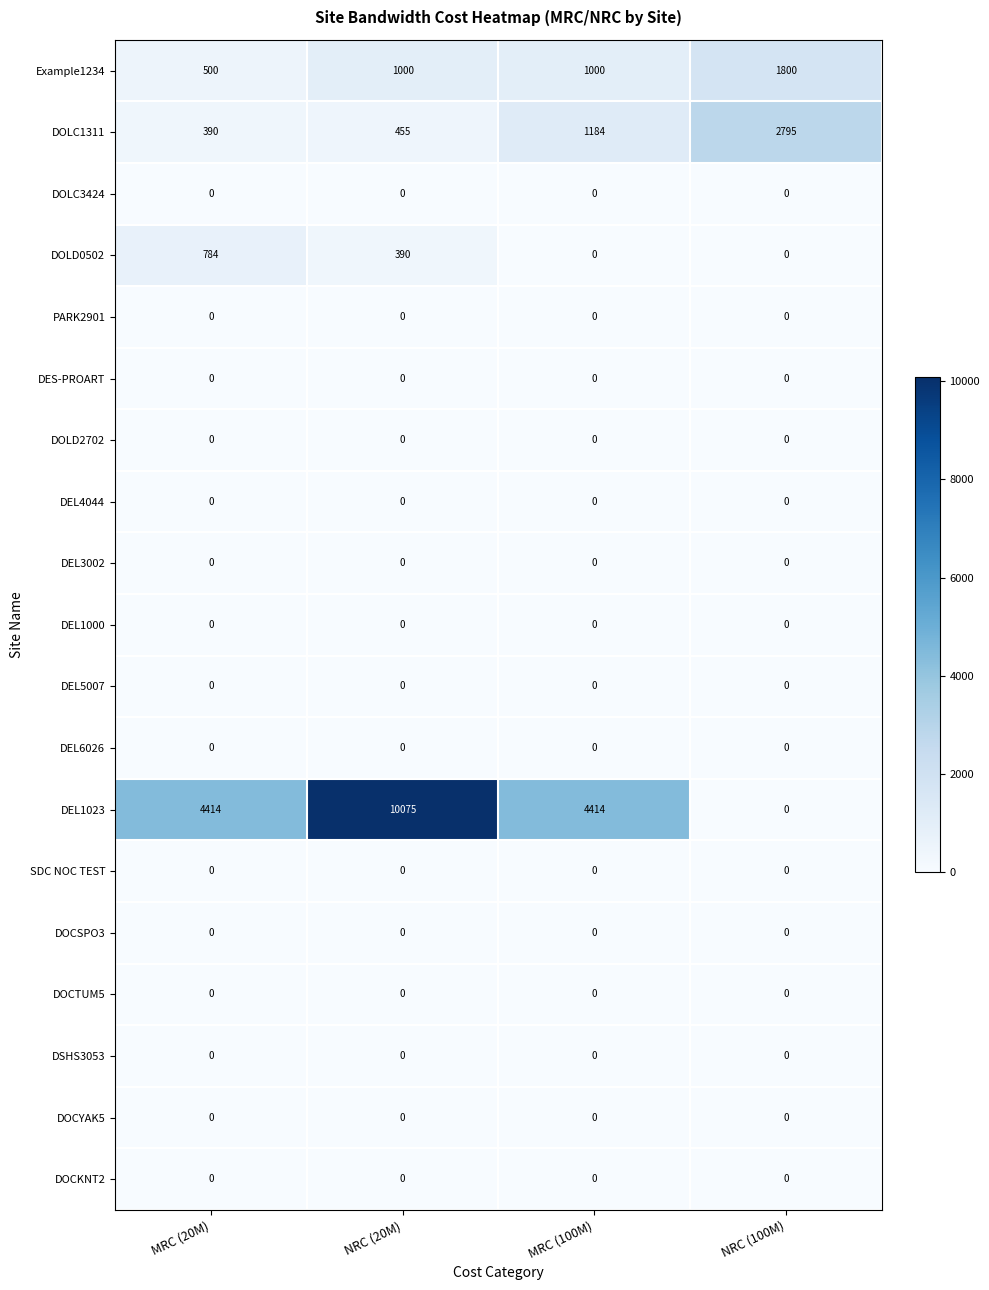

Between MRC (20M) and MRC (100M), which series saw the biggest shift?

DOLC1311